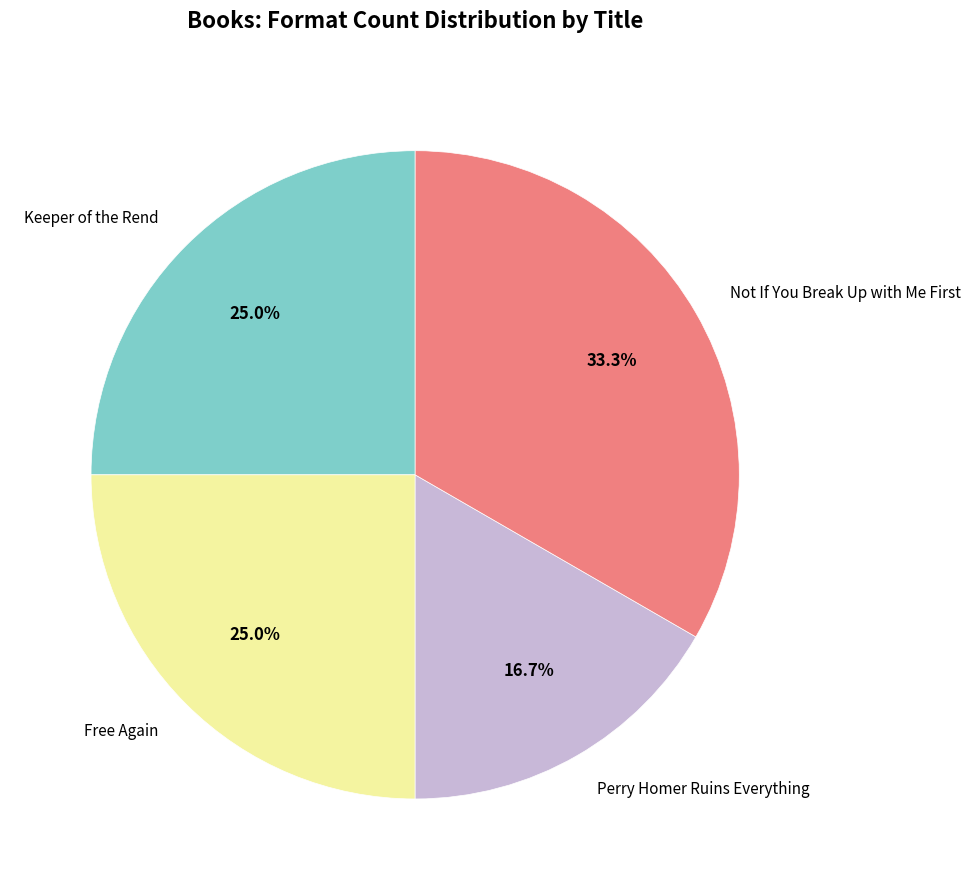

The Keeper of the Rend slice represents 32% of the pie. True or false?

False